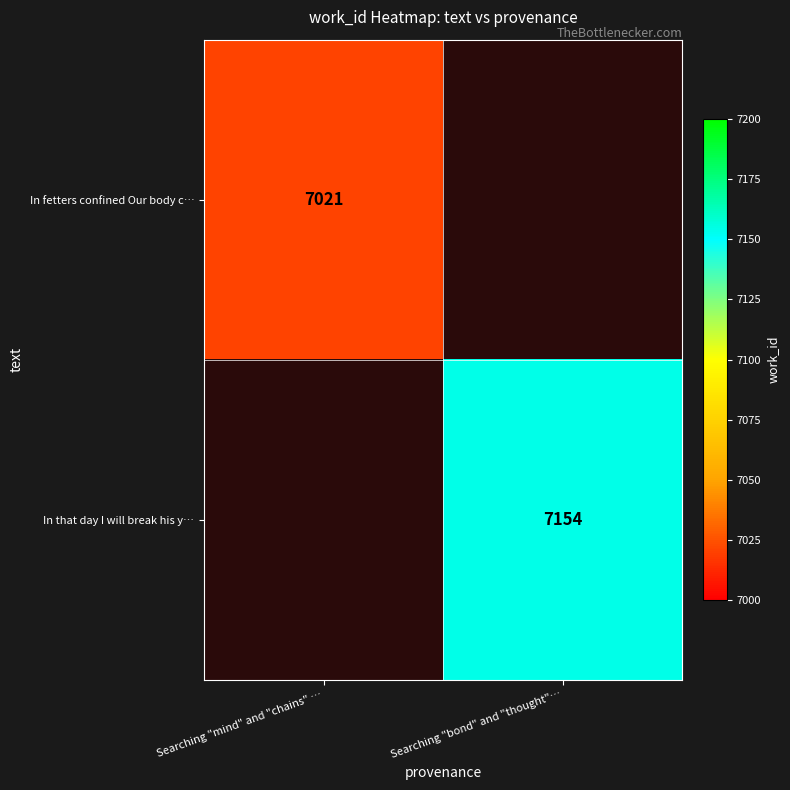

What is the minimum value shown in the chart?

7021.0